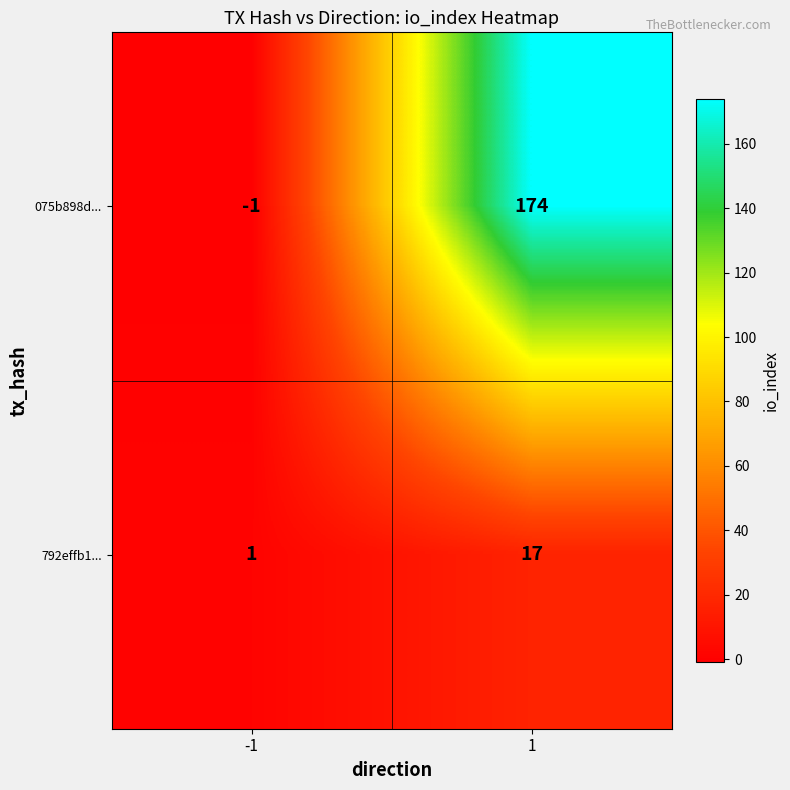

The 075b898d... series shows -1 at -1. True or false?

True